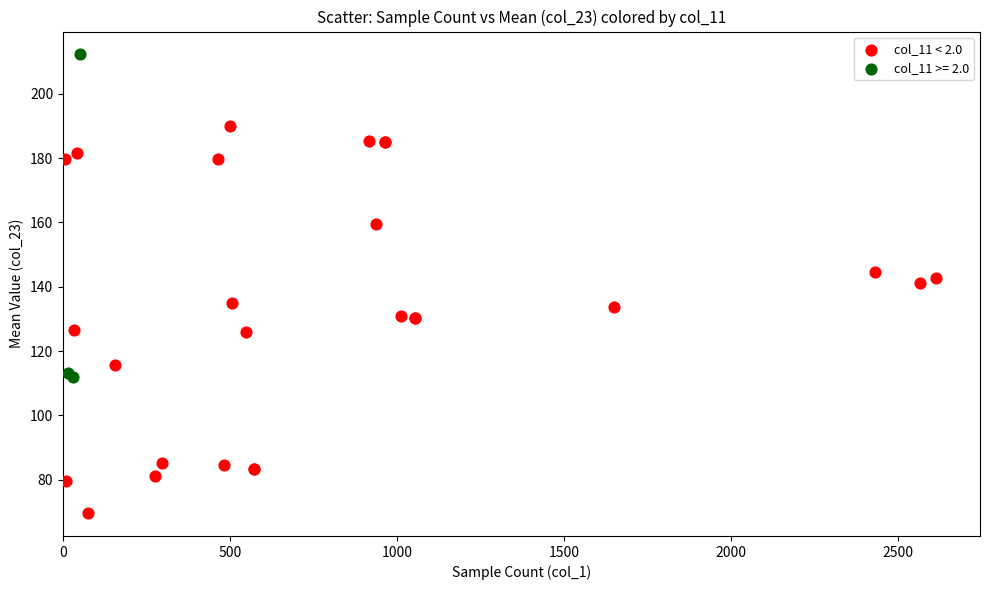

Which series has the widest spread of Y values?

col_11 < 2.0